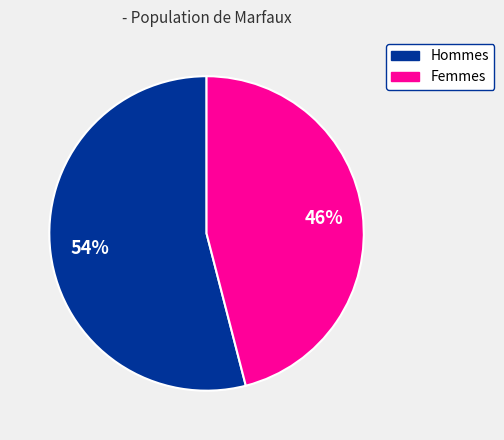

To the nearest percent, what is the difference between the largest and smallest slice percentages?

8%